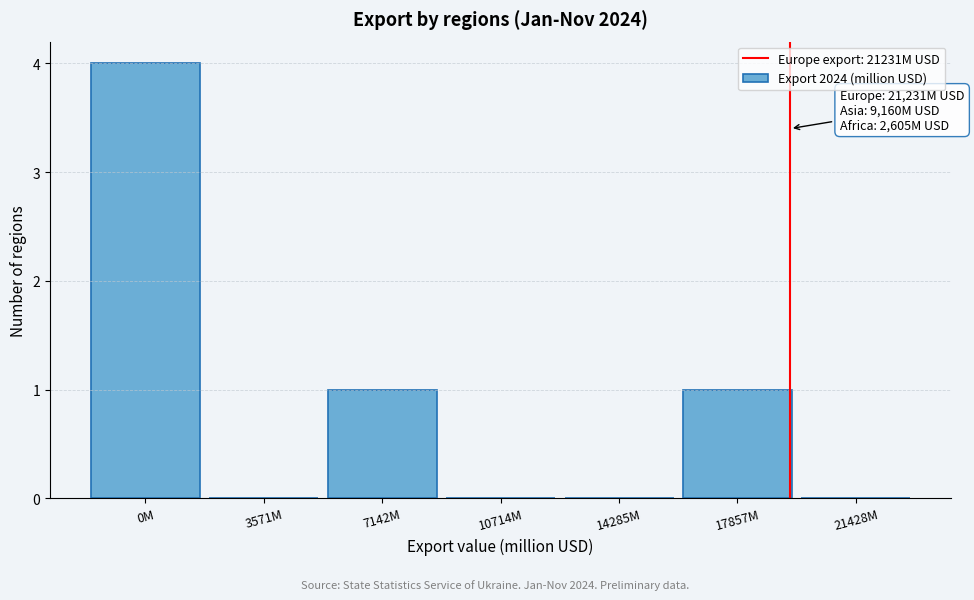

Reading right to left, what are all the values shown in this chart?

21428M=0	17857M=1	14285M=0	10714M=0	7142M=1	3571M=0	0M=4